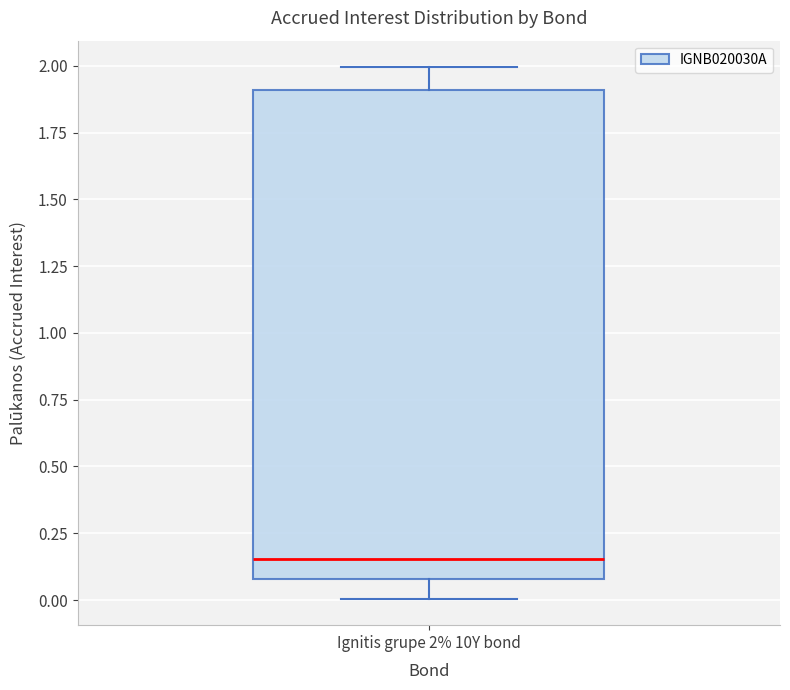

Transcribe this box plot: give where the median line is, the range the box spans, and where the two whiskers end, as read against the y-axis. The values are not printed on the chart, so give them approximately, as read against the axis.

median 0.15, box 0.10 to 1.90, whiskers 0.00 to 2.00